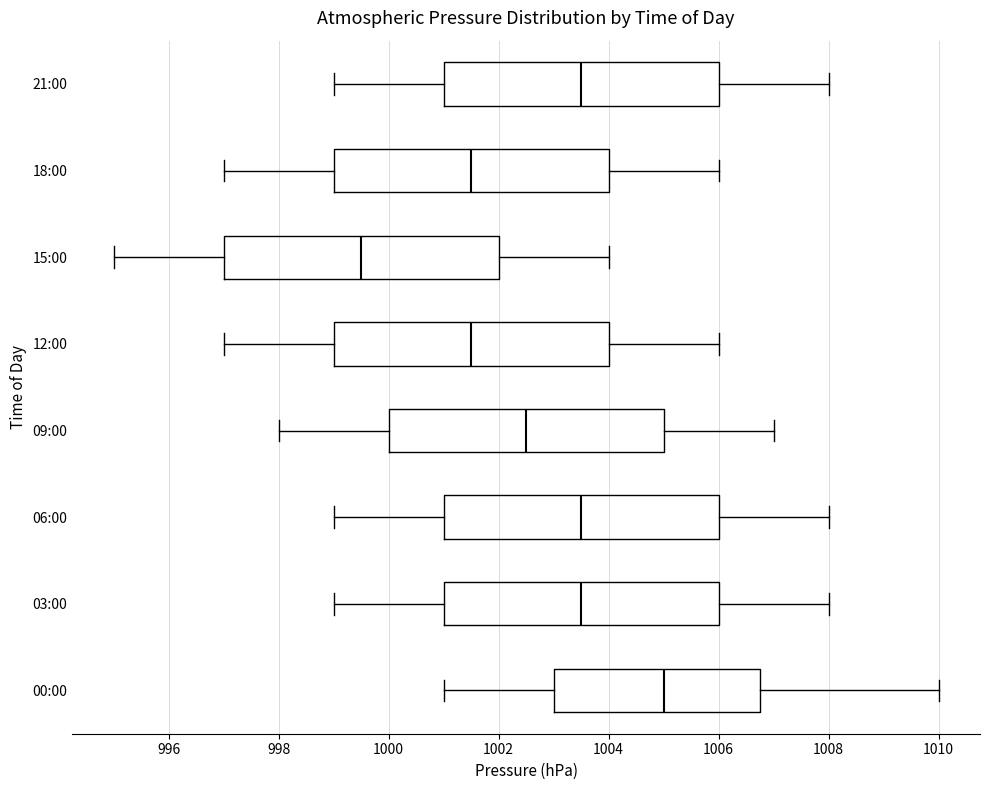

Reading bottom to top, transcribe this box plot: for each box, give where its median line is, the range the box spans, and where its two whiskers end, as read against the x-axis. The values are not printed on the chart, so give them approximately, as read against the axis.

00:00: median 1005.0, box 1003.0 to 1006.8, whiskers 1001.0 to 1010.0
03:00: median 1003.6, box 1001.0 to 1006.0, whiskers 999.0 to 1008.0
06:00: median 1003.6, box 1001.0 to 1006.0, whiskers 999.0 to 1008.0
09:00: median 1002.6, box 1000.0 to 1005.0, whiskers 998.0 to 1007.0
12:00: median 1001.6, box 999.0 to 1004.0, whiskers 997.0 to 1006.0
15:00: median 999.6, box 997.0 to 1002.0, whiskers 995.0 to 1004.0
18:00: median 1001.6, box 999.0 to 1004.0, whiskers 997.0 to 1006.0
21:00: median 1003.6, box 1001.0 to 1006.0, whiskers 999.0 to 1008.0